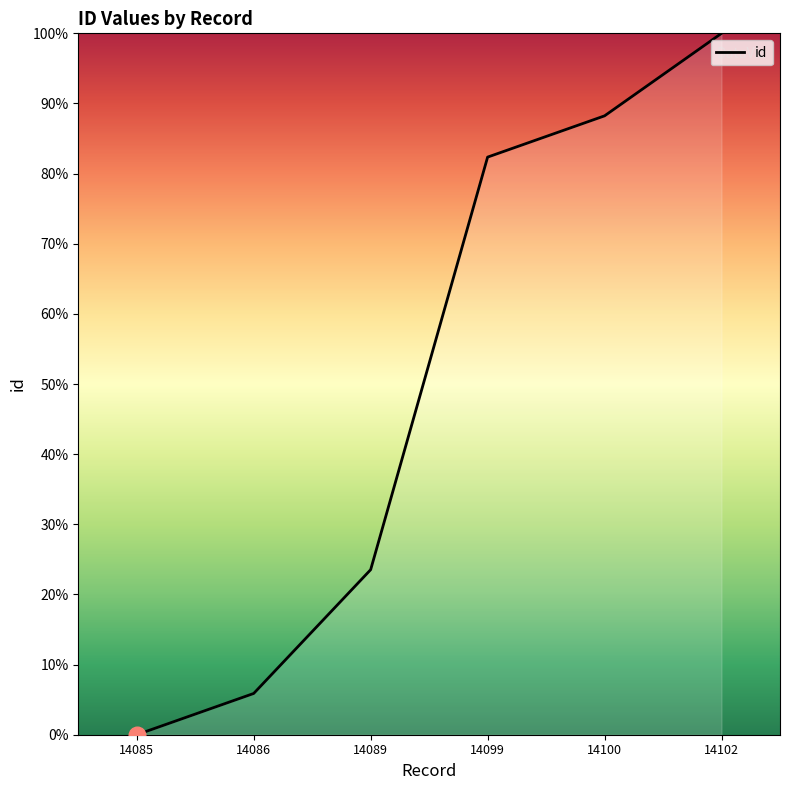

True or false: the data shows -41.7 at 14085.

False